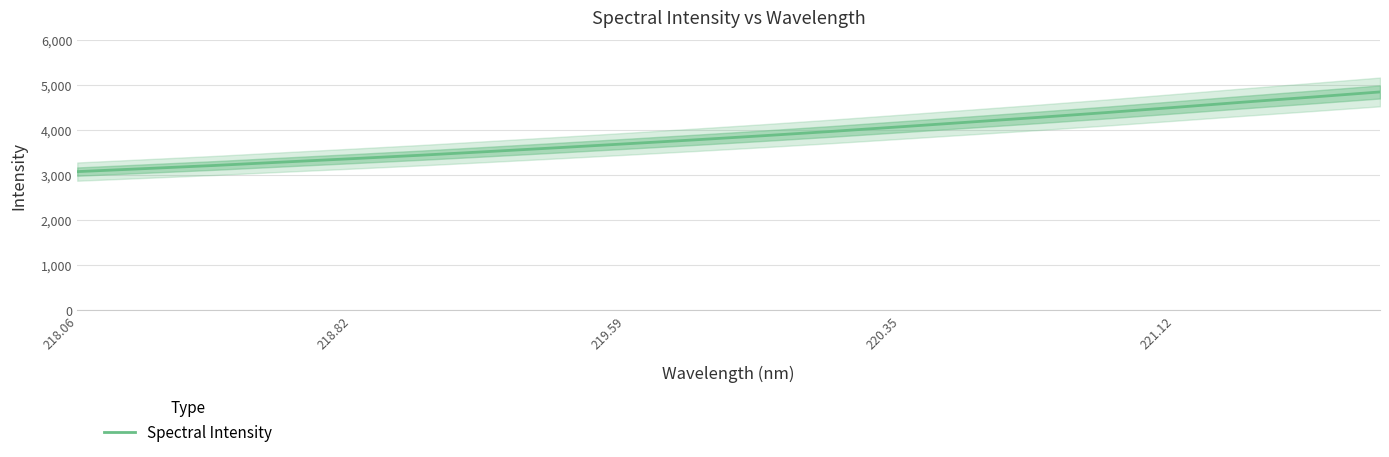

What is the difference between the second highest and second lowest values?

1587.4